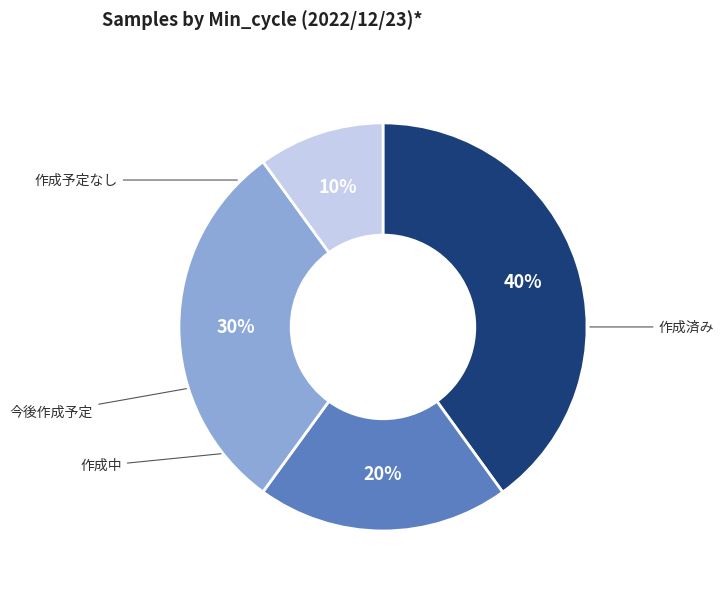

How many segments does this pie chart have?

4